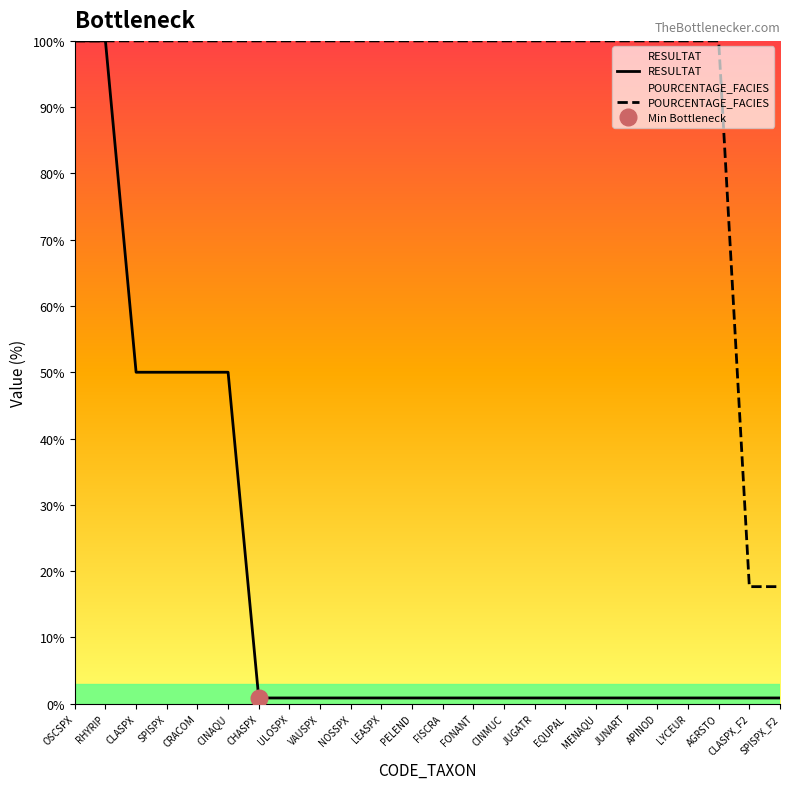

What is the sum of the RESULTAT values at SPISPX_F2 and CINAQU?

50.8